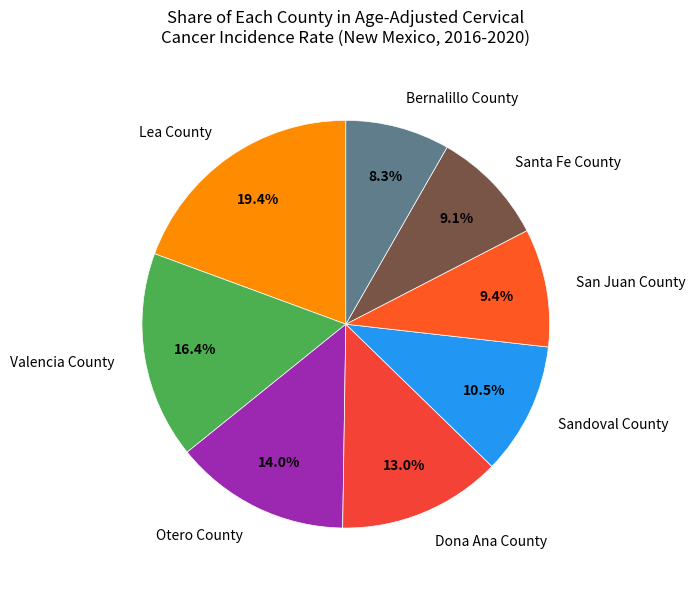

To the nearest percent, what is the combined percentage of Otero County and Sandoval County?

24%